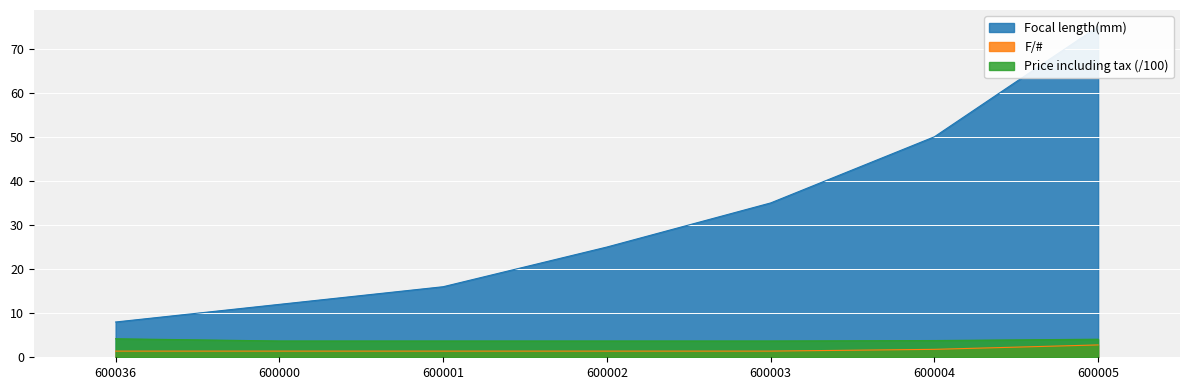

True or false: Focal length(mm) and F/# intersect in this chart.

False